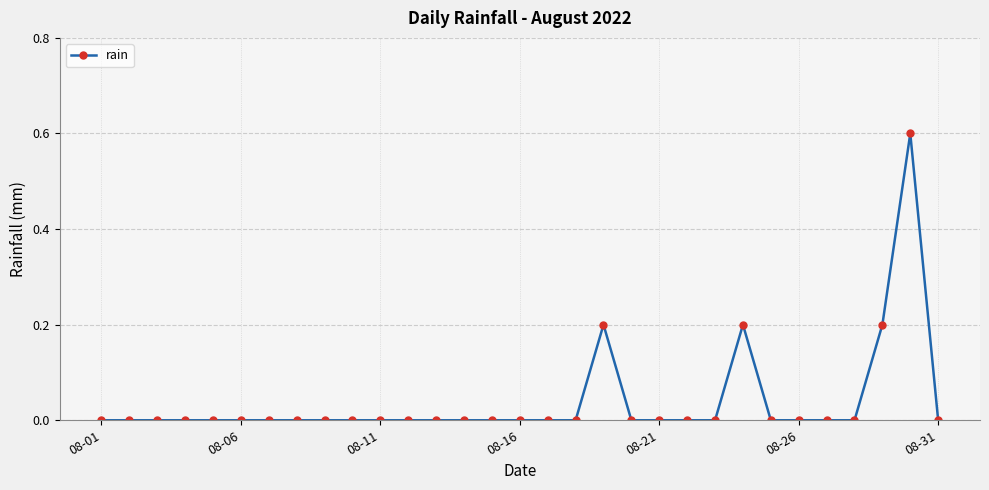

What is the maximum value shown in the chart?

0.6